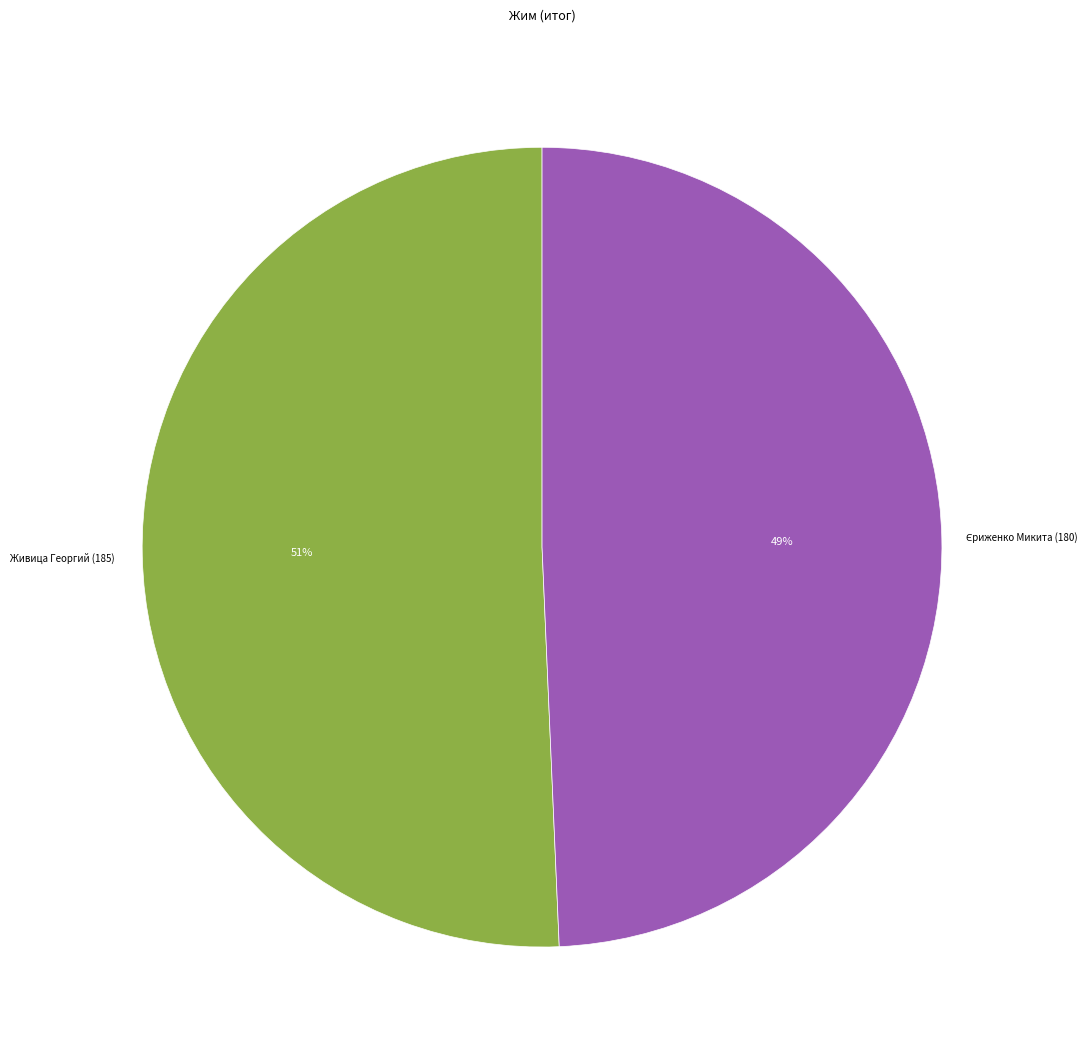

To the nearest percent, what is the average slice percentage?

50%